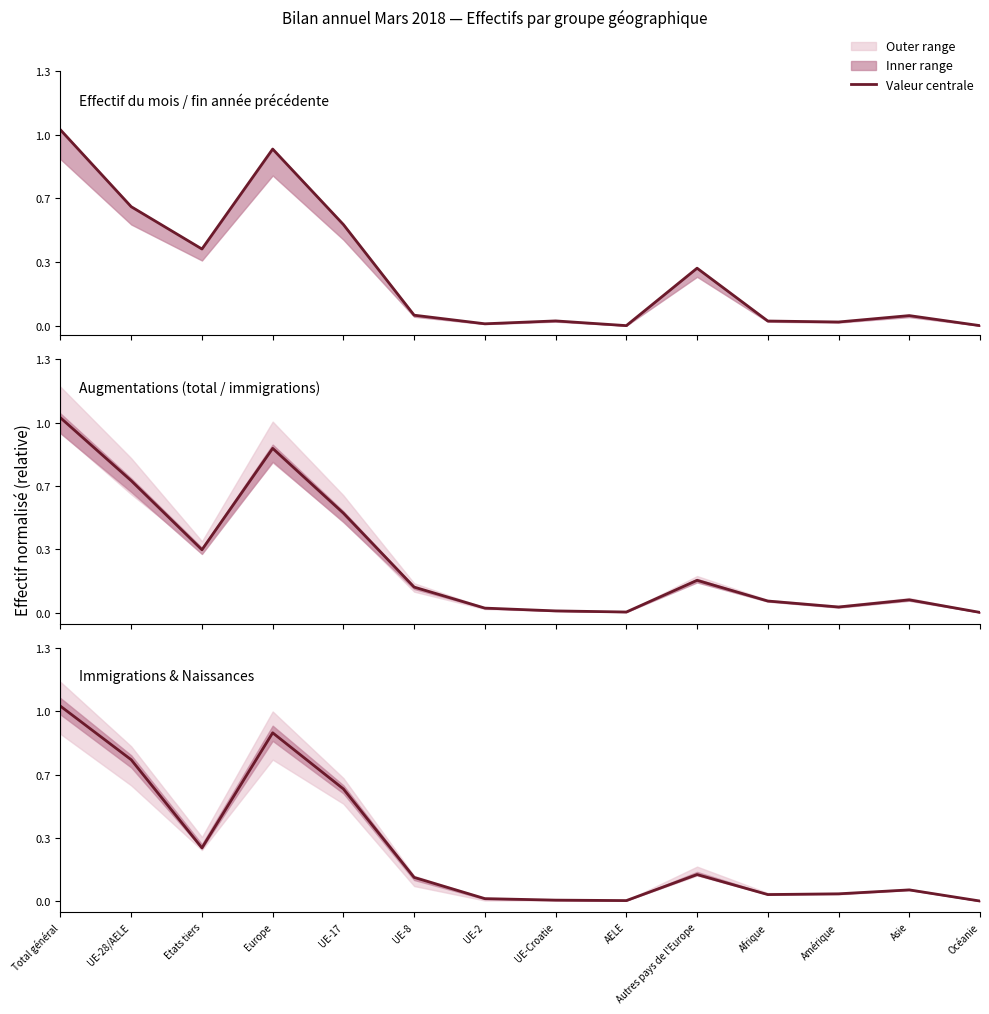

In Immigrations effectives, how many points are lower than both neighbors (excluding endpoints)?

3